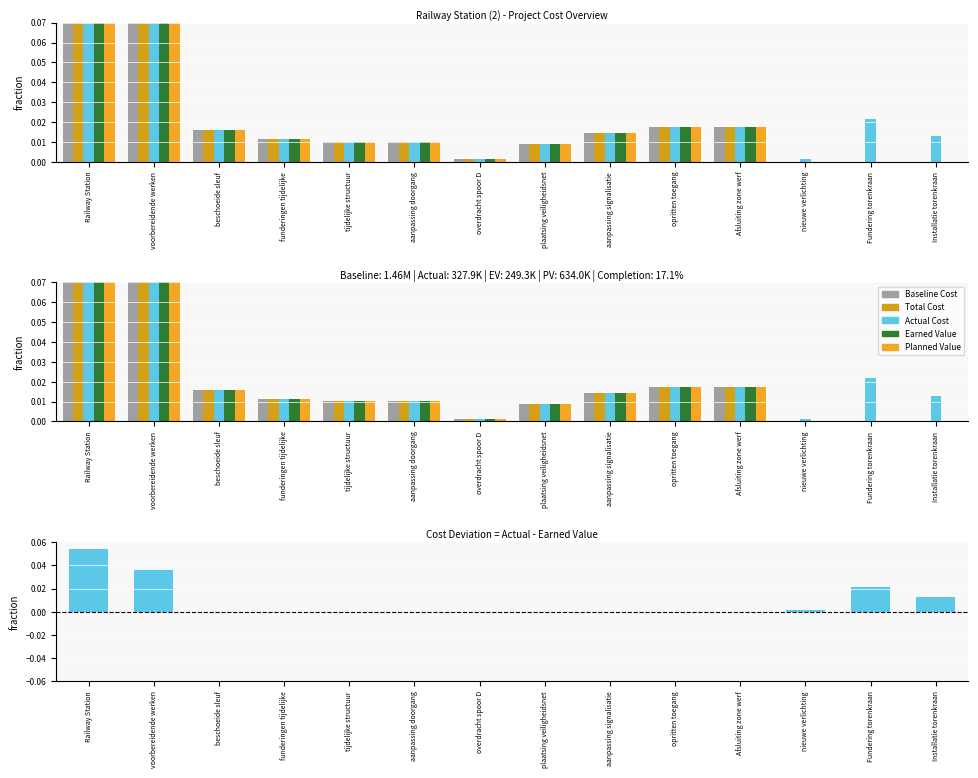

What is the difference between the maximum and minimum values in the Planned Value series?

0.4